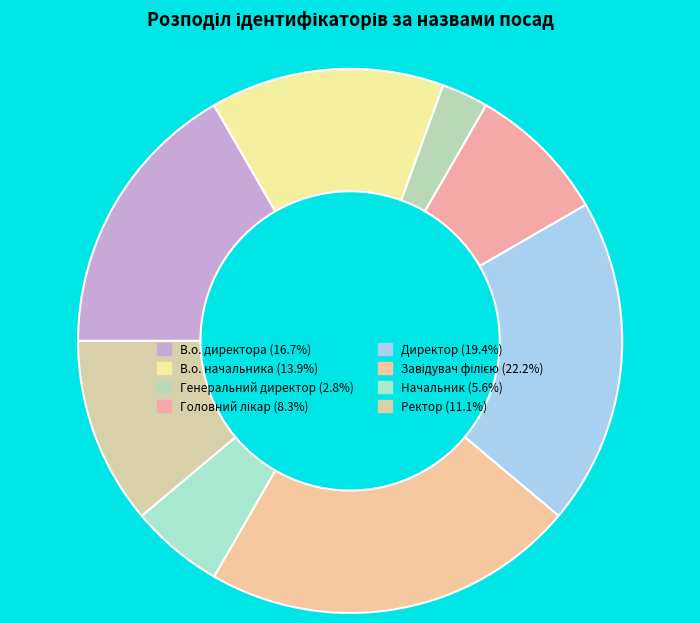

Does Ректор represent more than half of the total?

No